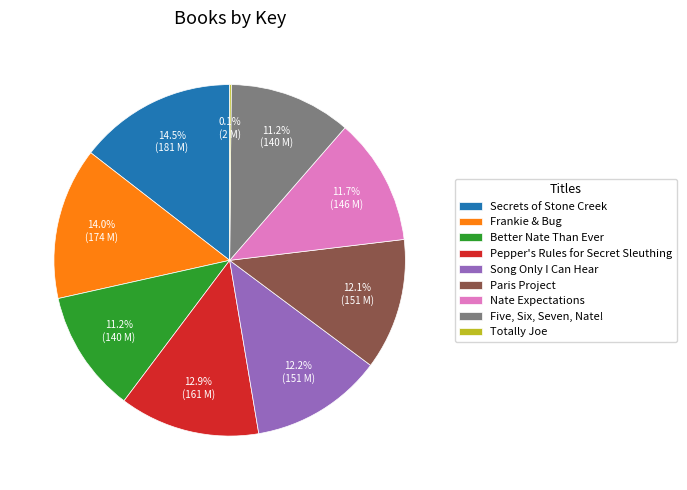

To the nearest percent, what is the combined percentage of Better Nate Than Ever and Five, Six, Seven, Nate!?

22%